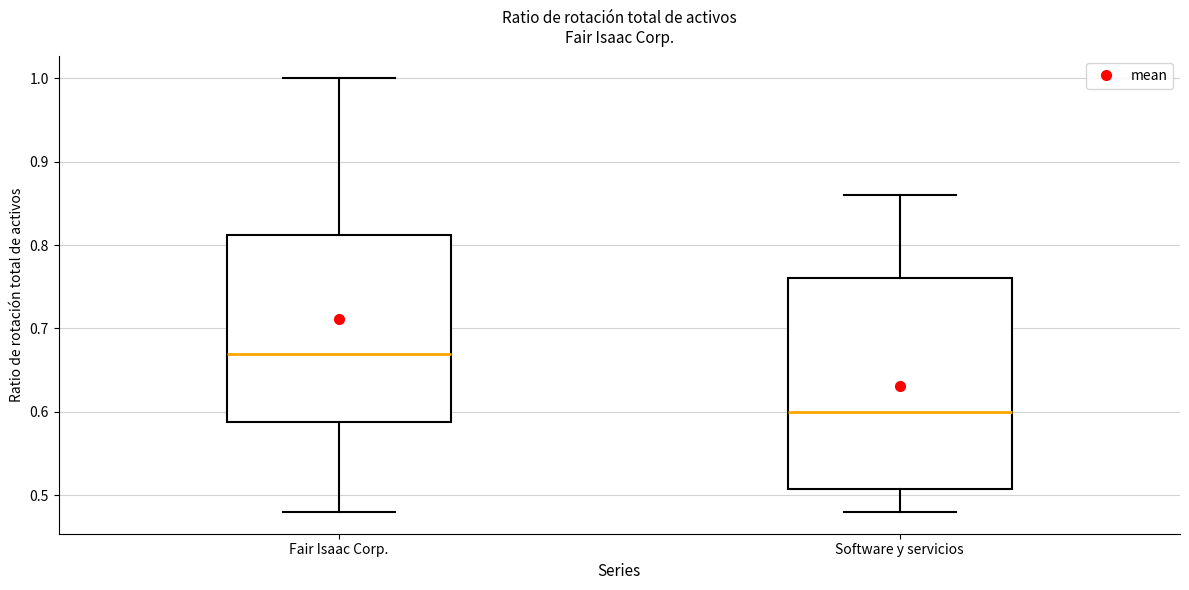

Reading left to right, transcribe this box plot: for each box, give where its median line is, the range the box spans, and where its two whiskers end, as read against the y-axis. The values are not printed on the chart, so give them approximately, as read against the axis.

Fair Isaac Corp.: median 0.67, box 0.59 to 0.81, whiskers 0.48 to 1.00
Software y servicios: median 0.60, box 0.51 to 0.76, whiskers 0.48 to 0.86